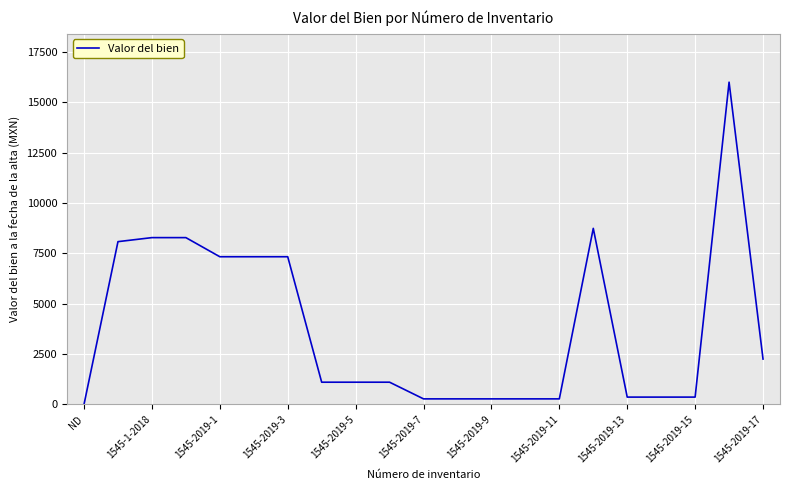

What is the maximum value shown in the chart?

15999.0